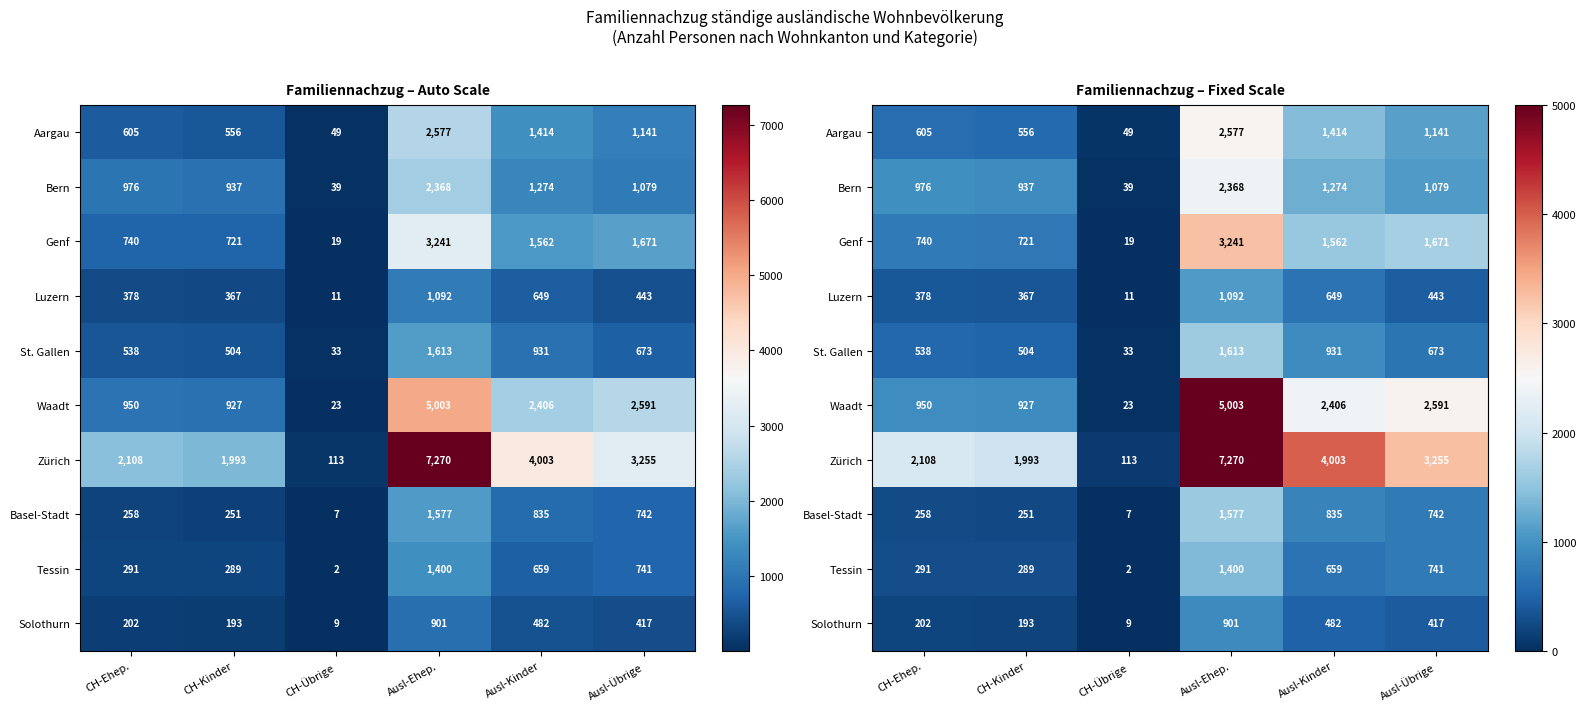

The Luzern series shows 259 at CH-Ehep.. True or false?

False